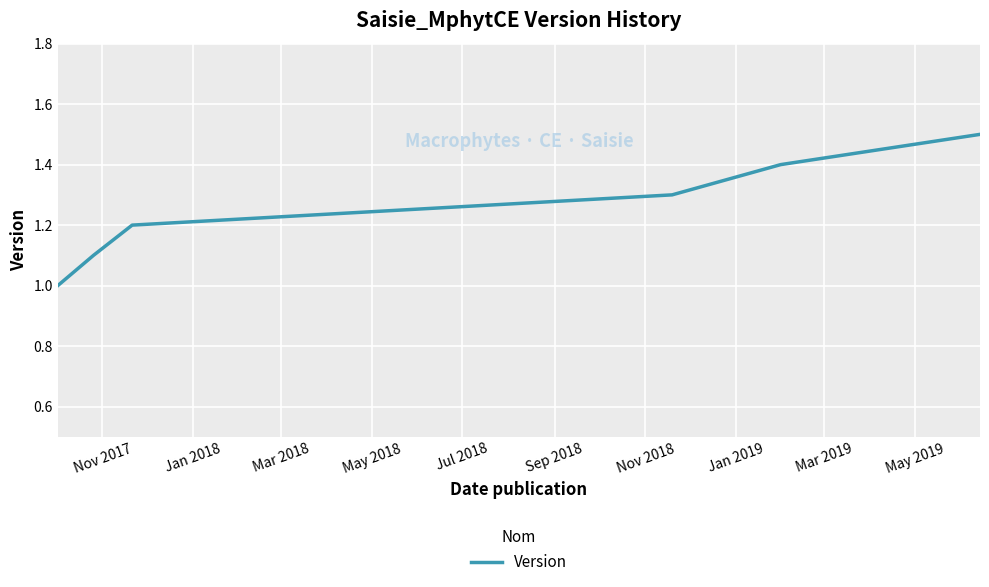

What is the sum of all values?

7.5